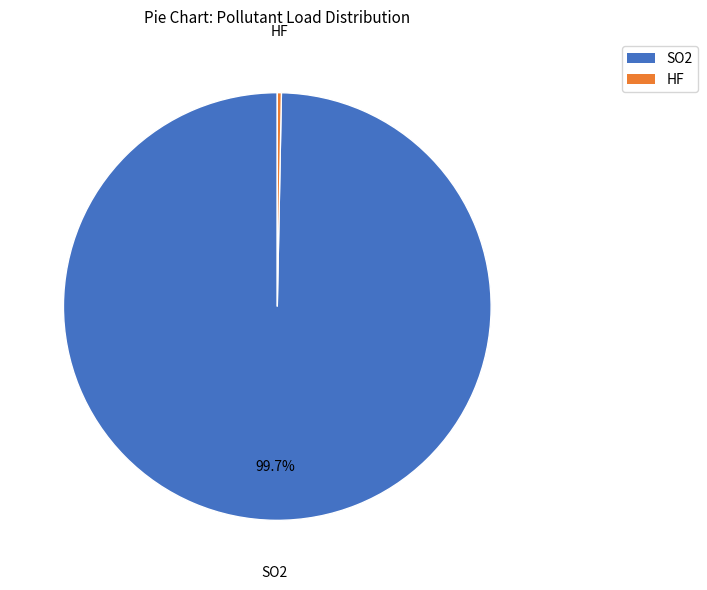

Count the number of slices in the pie.

2